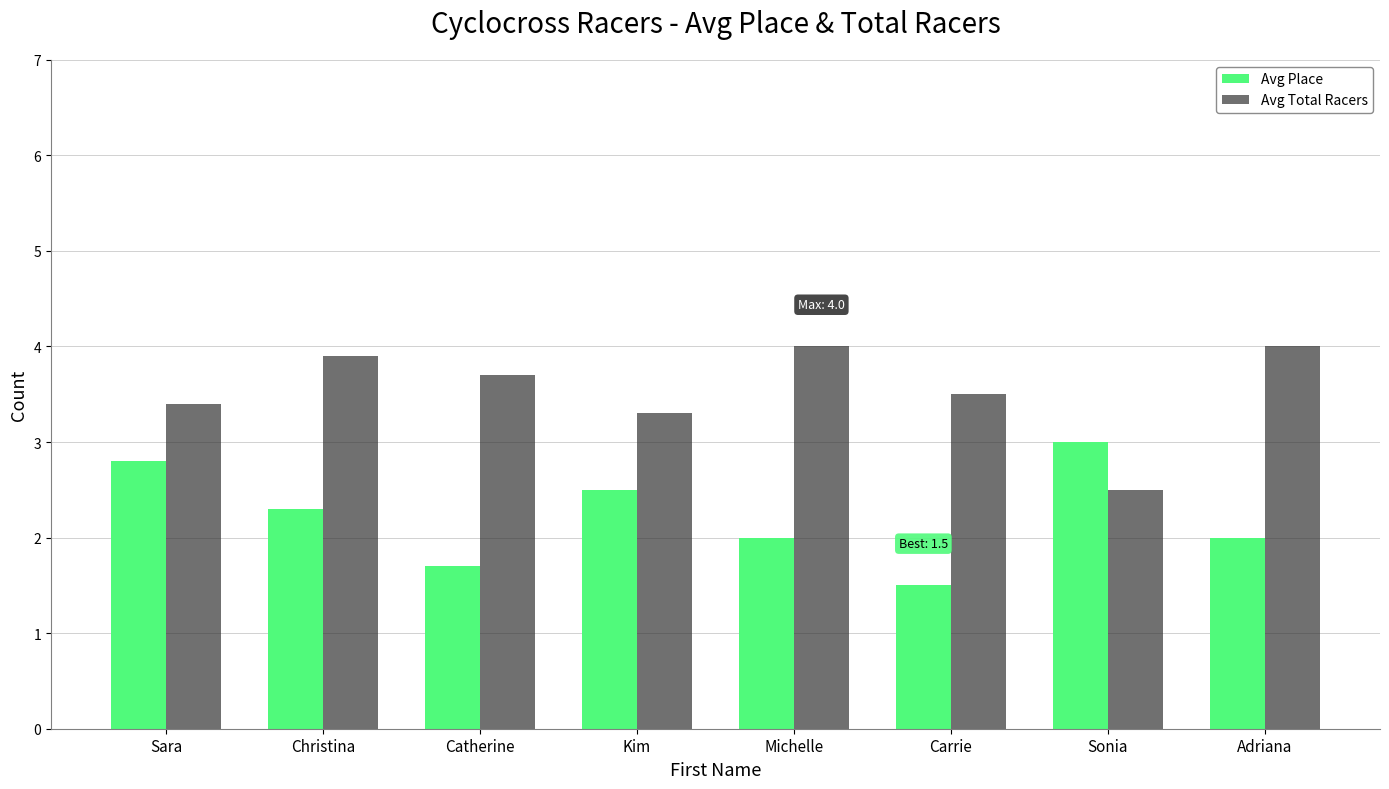

Are the bars grouped side by side (vs. stacked)?

Yes